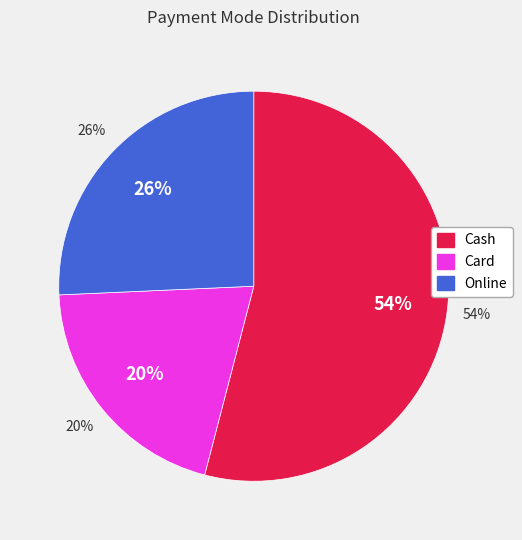

True or false: 9 accounts for 9% of the total.

False